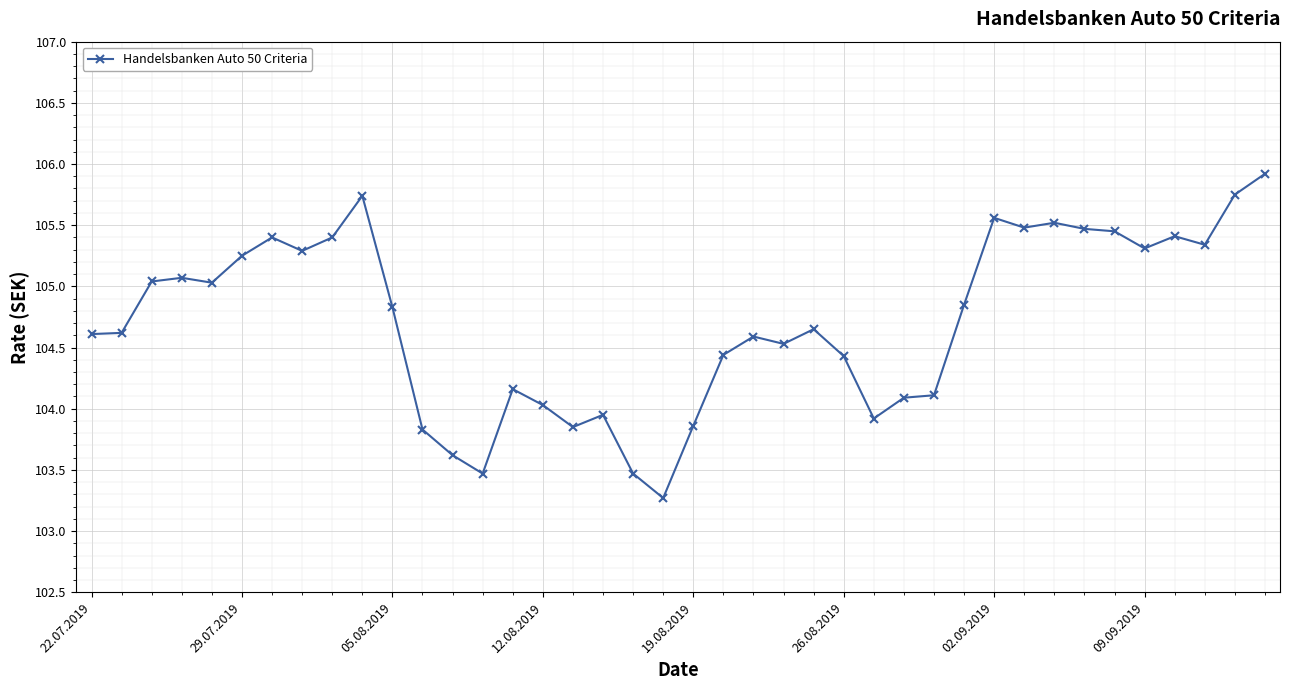

What is the value of the 9th point from the left?

105.4